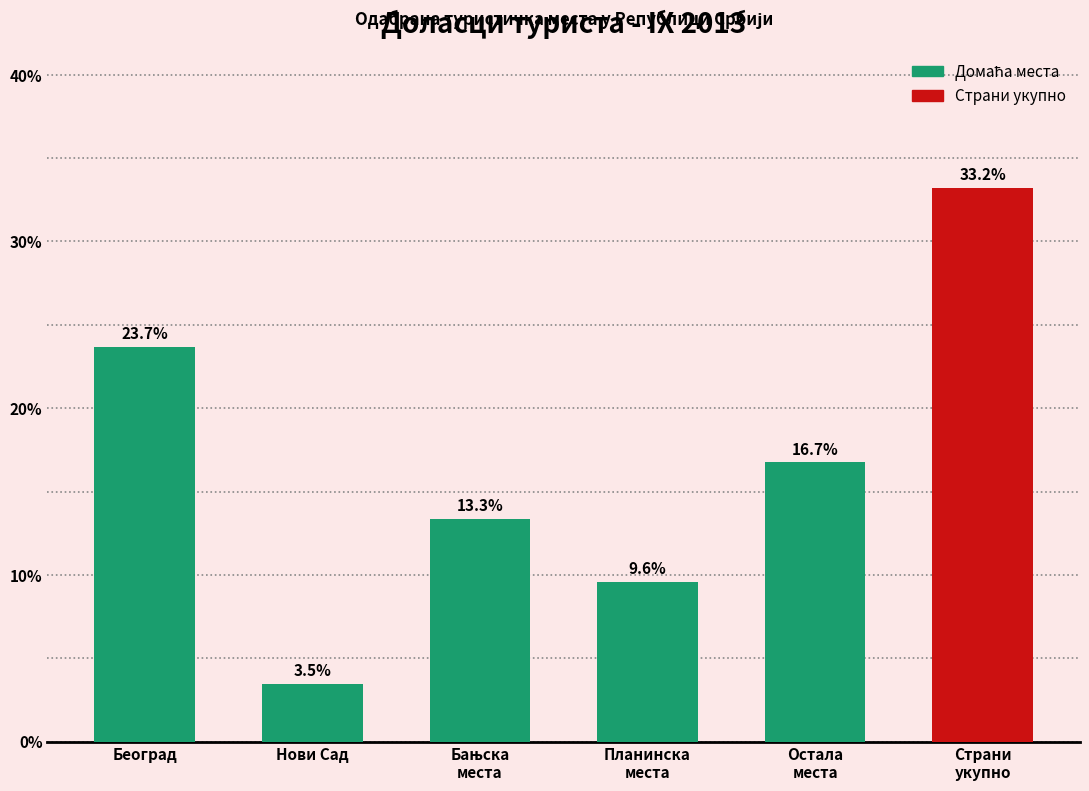

Reading right to left, what are all the values shown in this chart?

33.2	16.7	9.6	13.3	3.5	23.7